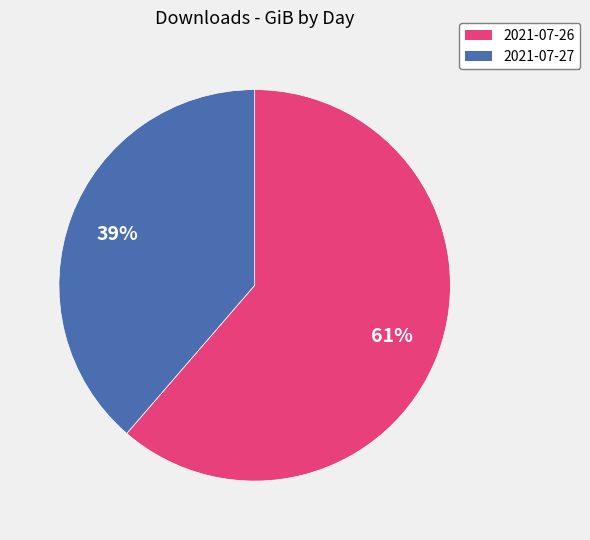

To the nearest percent, what is the combined percentage of 2021-07-26 and 2021-07-27?

100%